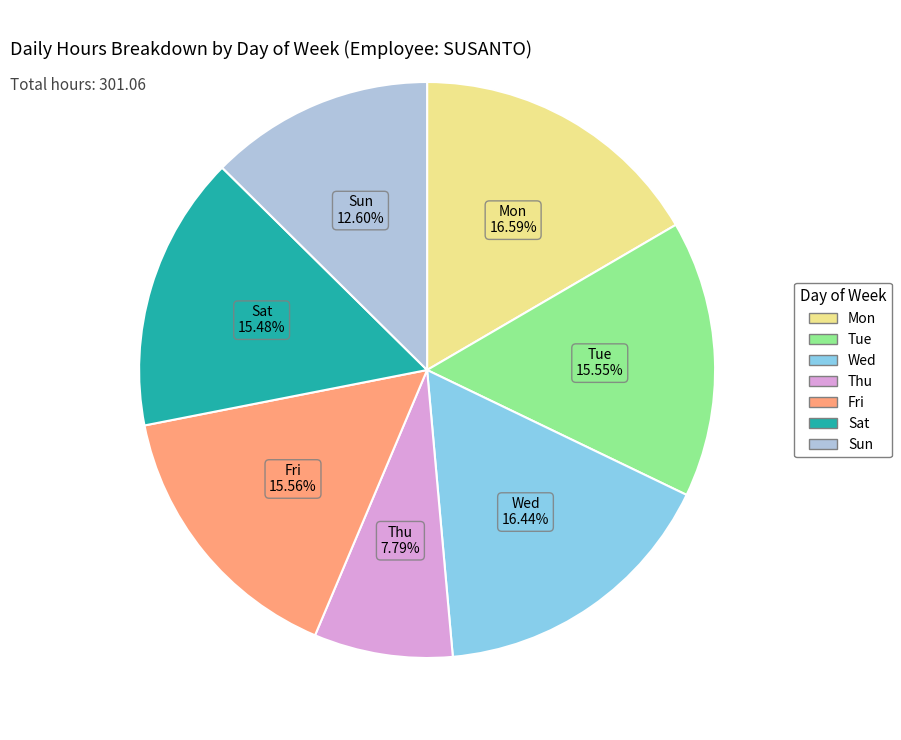

How many segments does this pie chart have?

7